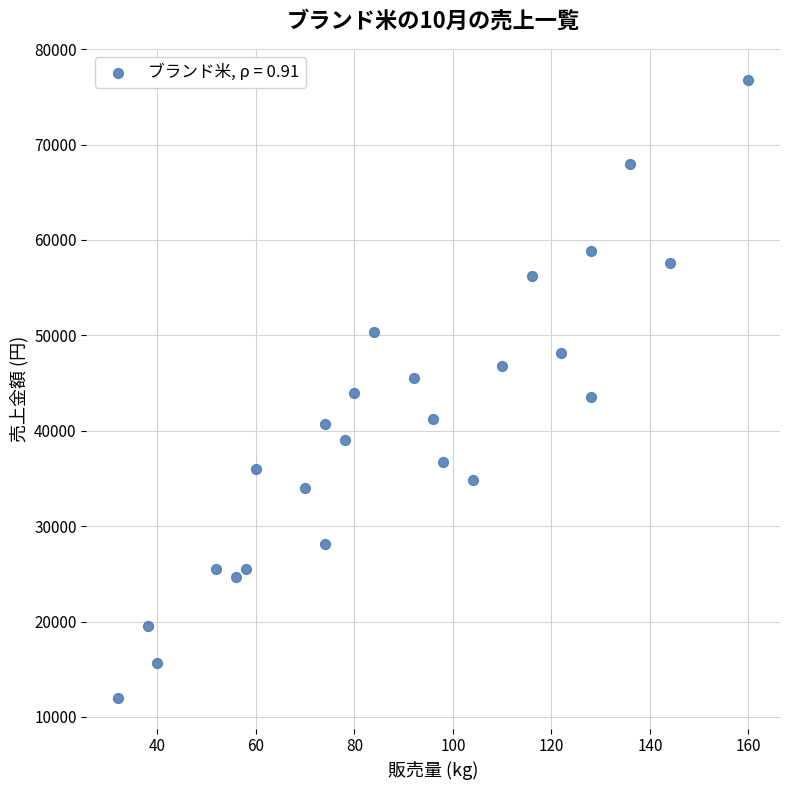

What is the range of Y values (max minus min)?

64800